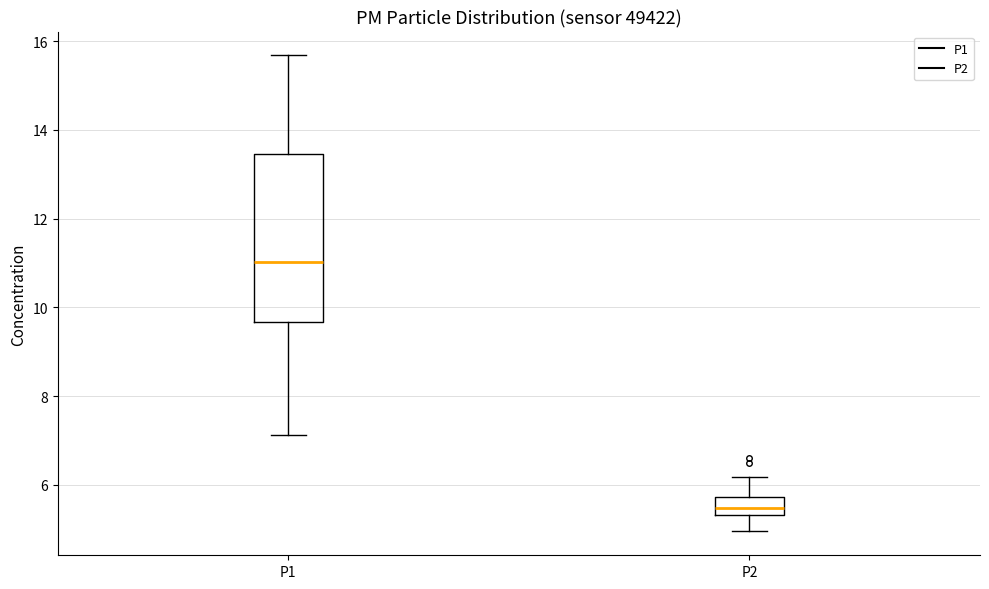

Where is the lower edge of the box for P1 on the y-axis? The values are not printed on the chart, so give them approximately, as read against the axis.

9.6